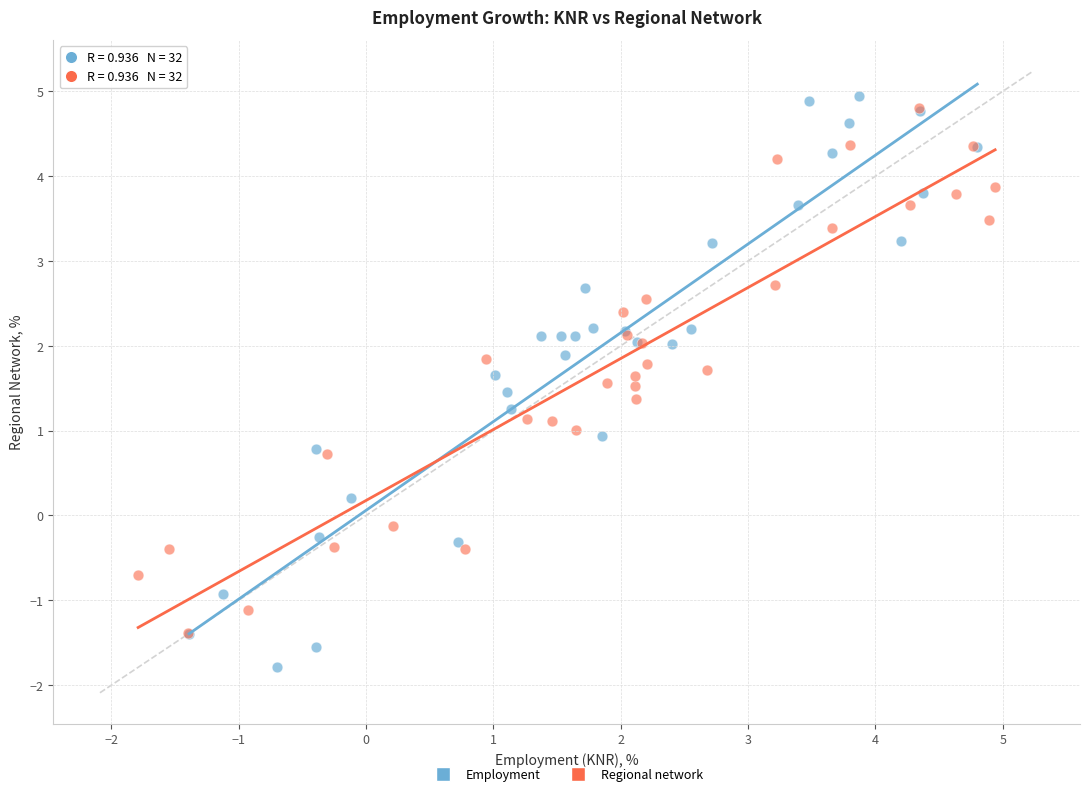

Which series contains the lowest Y value?

Employment